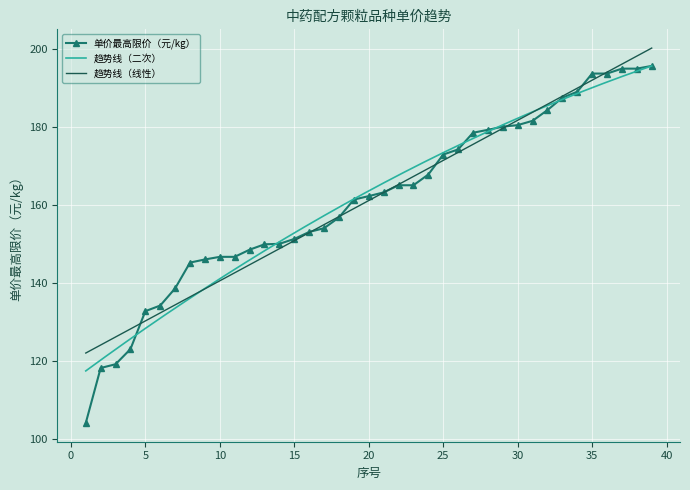

What is the difference between the values at 23 and 28?

14.2